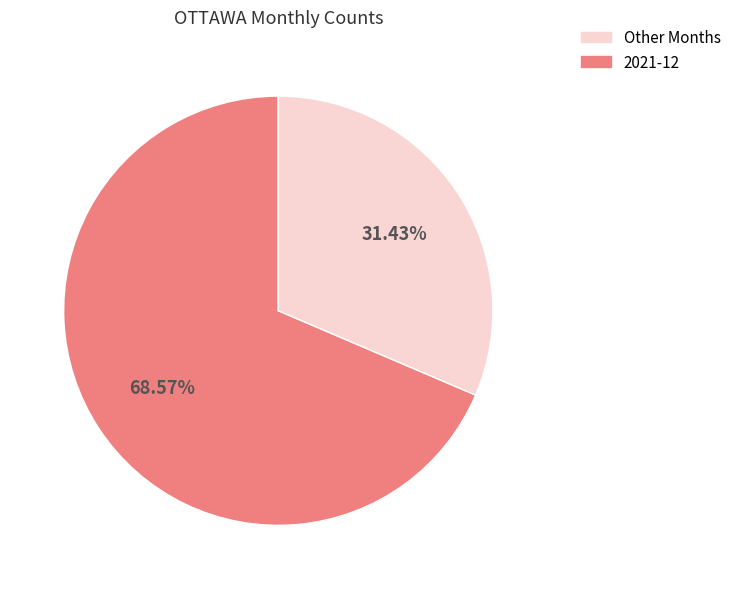

Is there any slice that represents more than half of the pie?

Yes